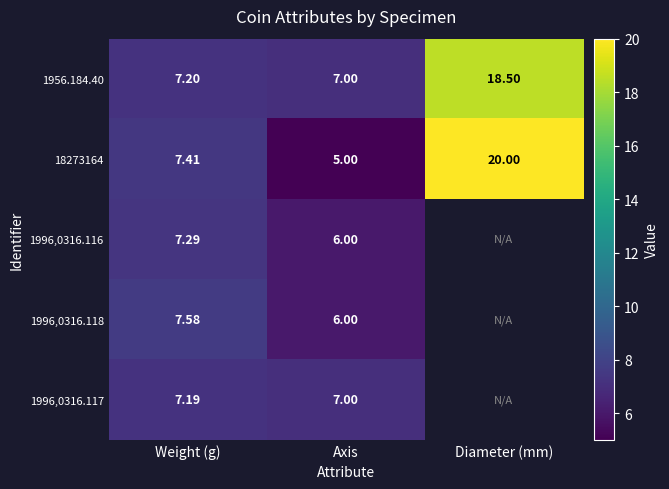

Rank the categories by 1956.184.40 value from lowest to highest.

Axis, Weight (g), Diameter (mm)